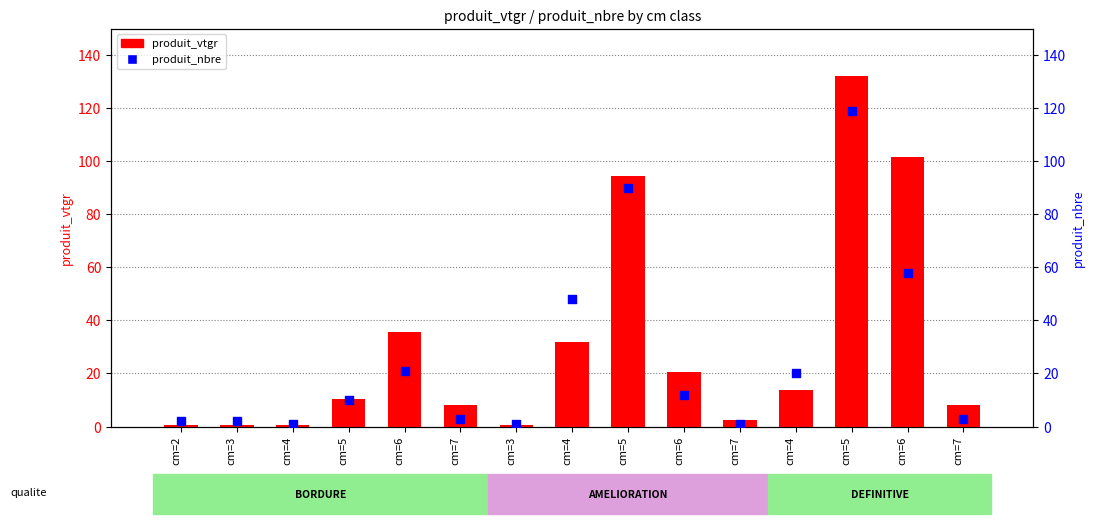

Which series contains the highest Y value?

produit_vtgr